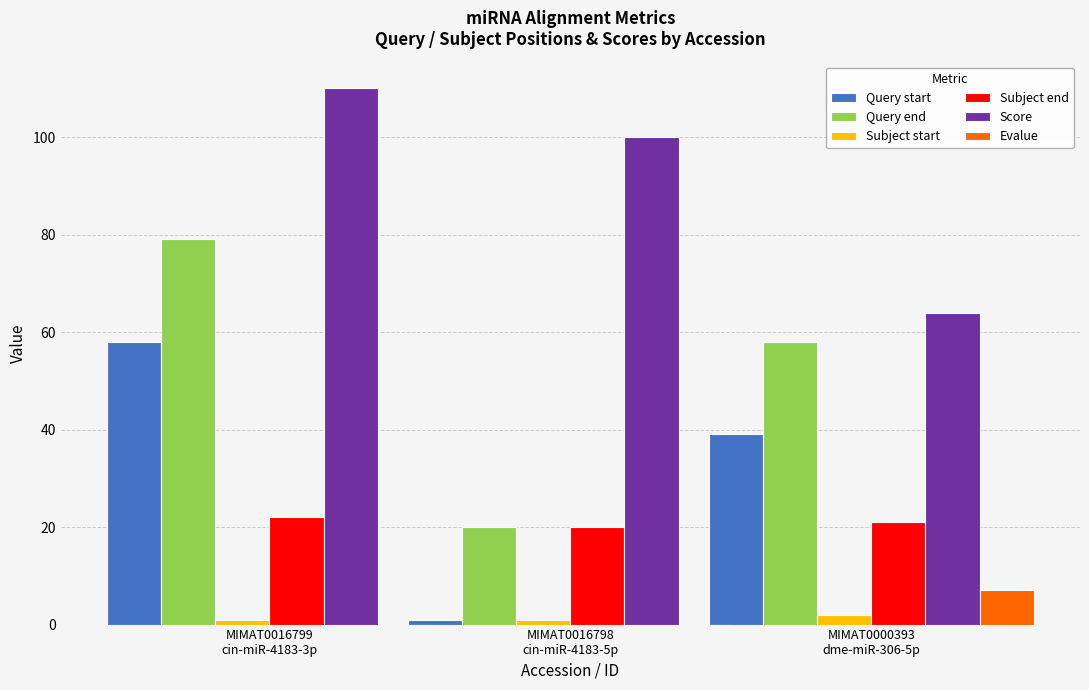

What is the sum of all Evalue values?

7.0